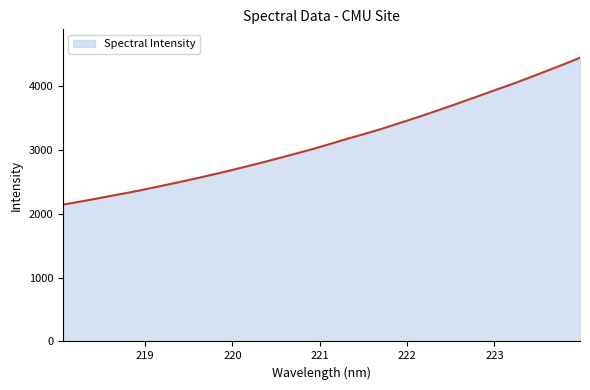

What is the smallest value displayed?

2140.5